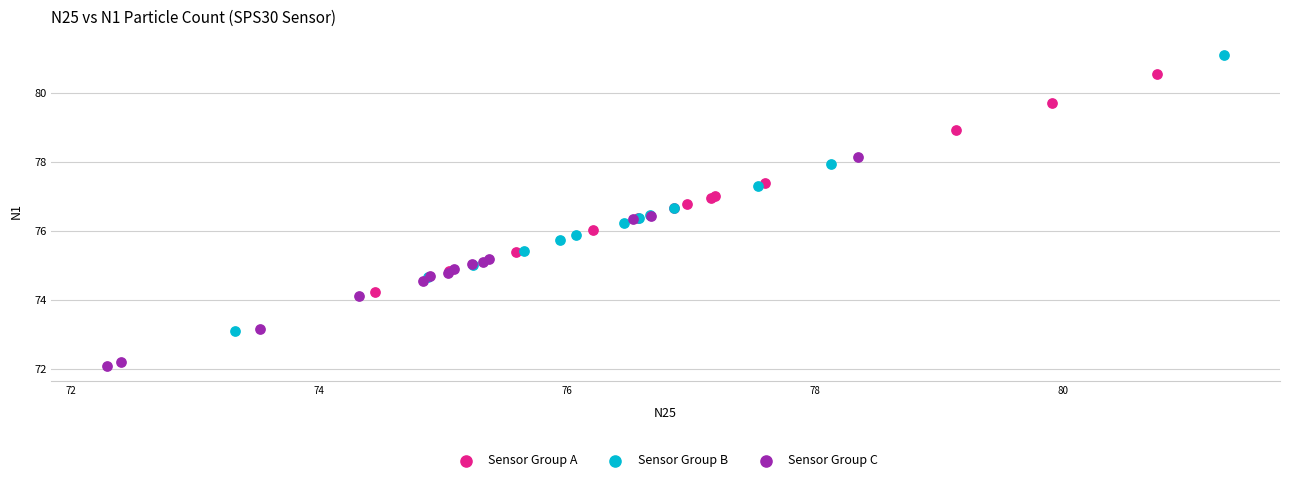

Which series has the widest spread of Y values?

Sensor Group B